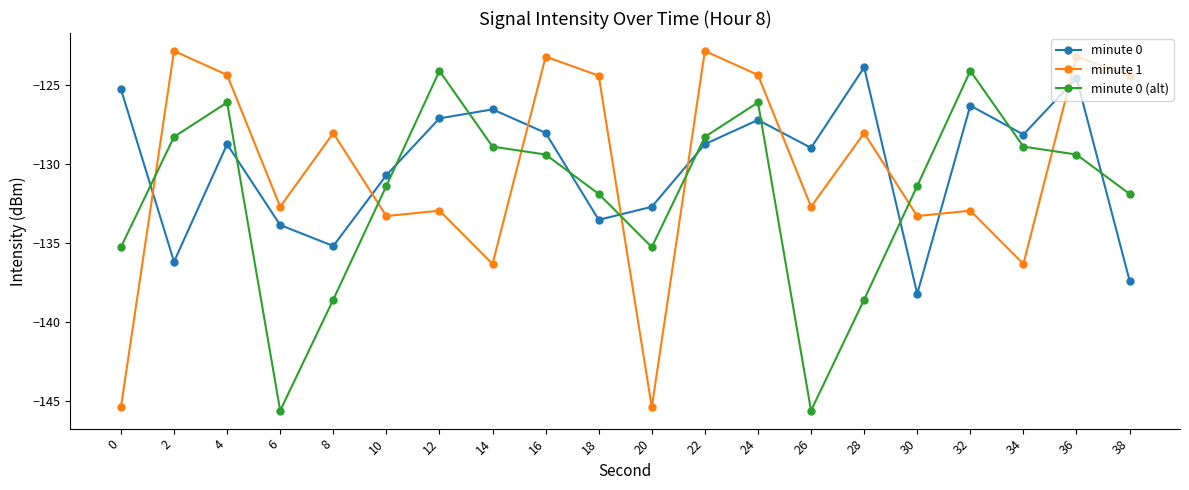

What is the sum of the minute 0 (alt) values at 30 and 36?

-260.8